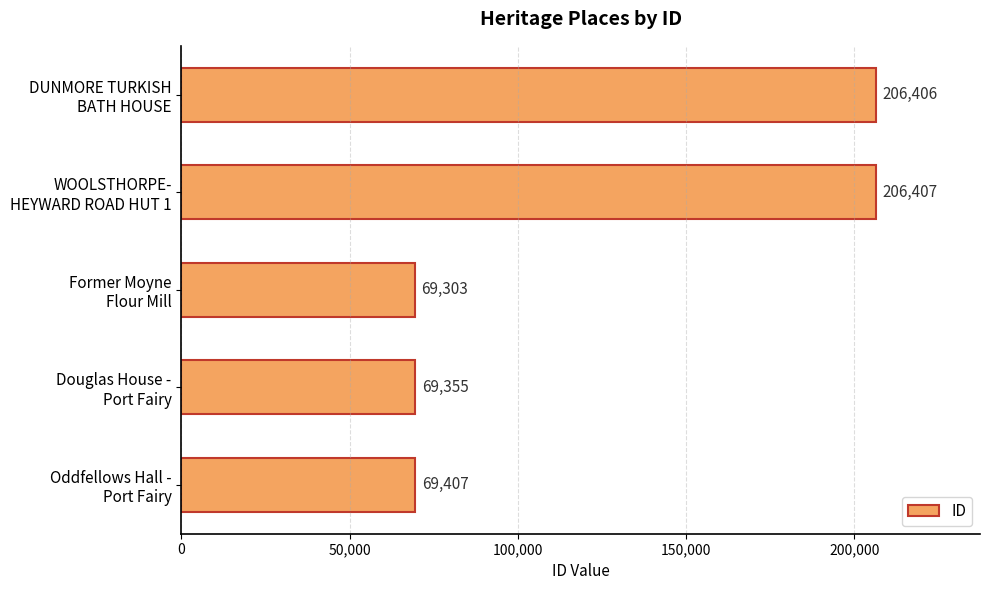

What is the greatest value displayed?

206407